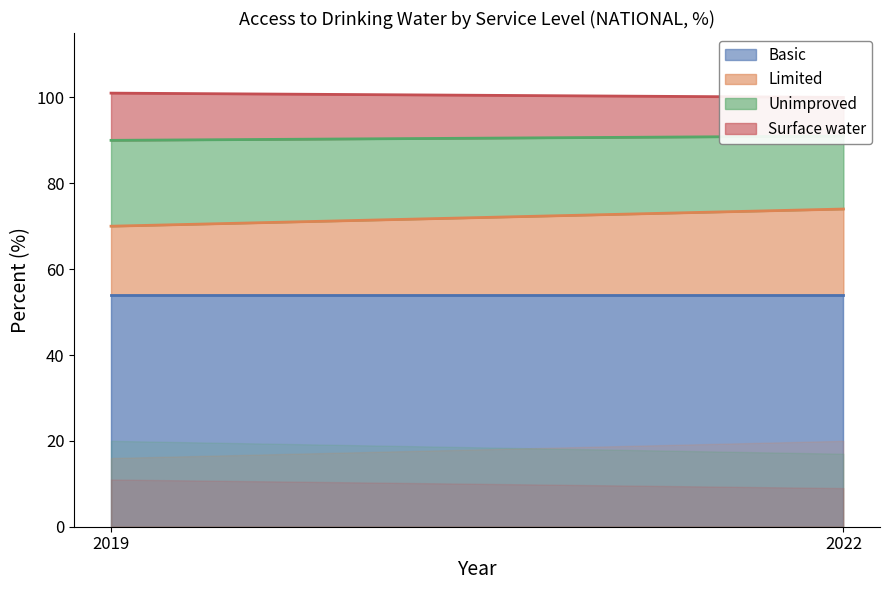

What is the average value of the Limited series?

18